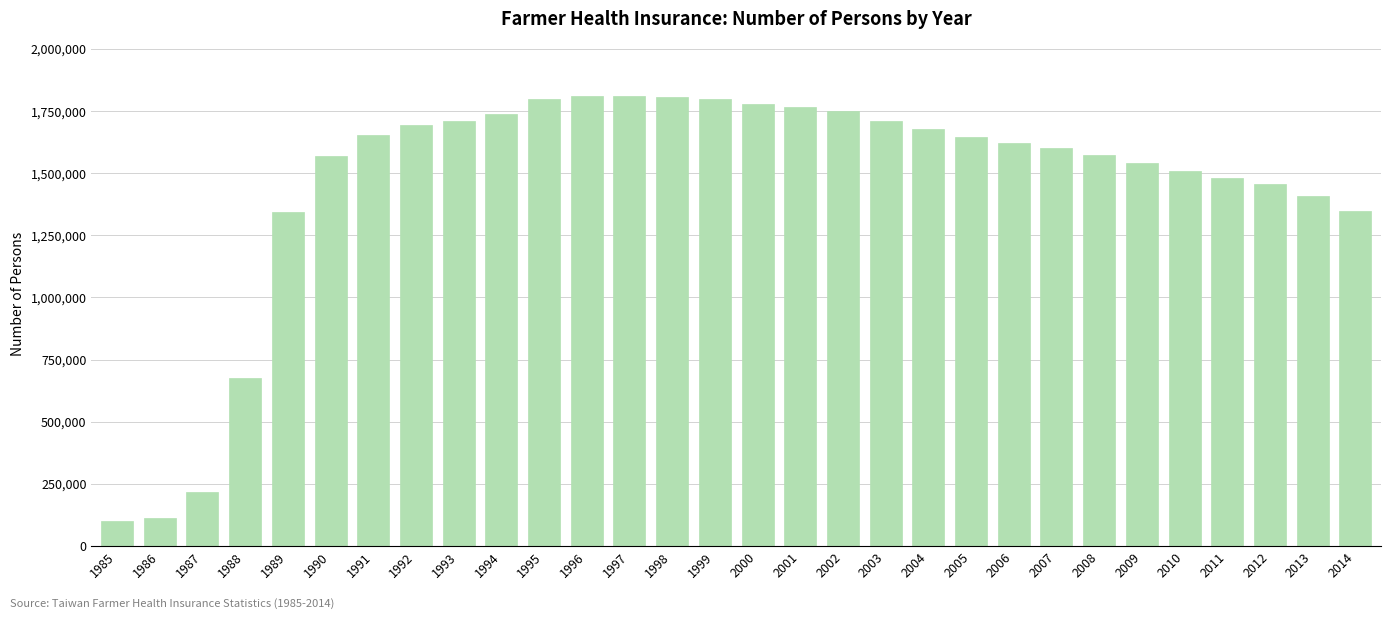

What is the minimum value shown in the chart?

100739